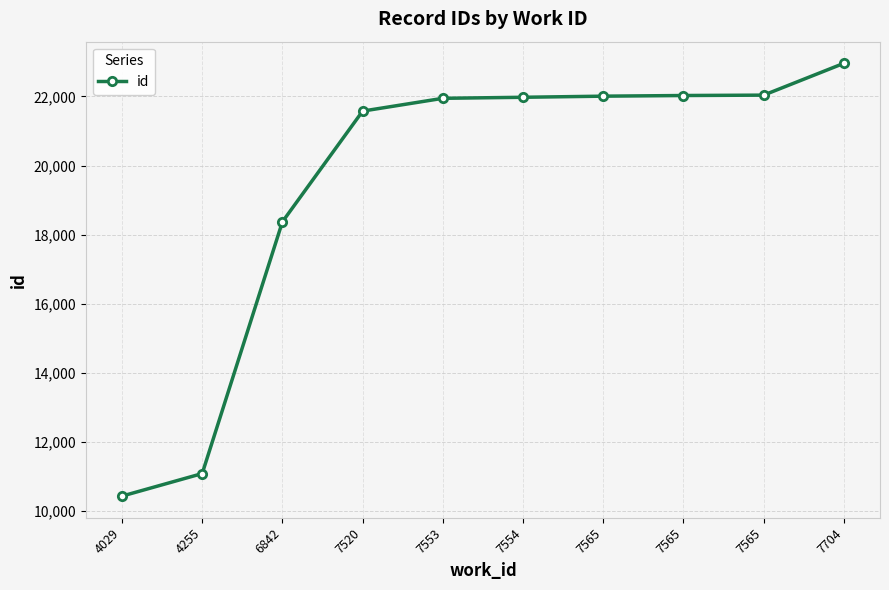

Which category has the lowest value across all series?

4029